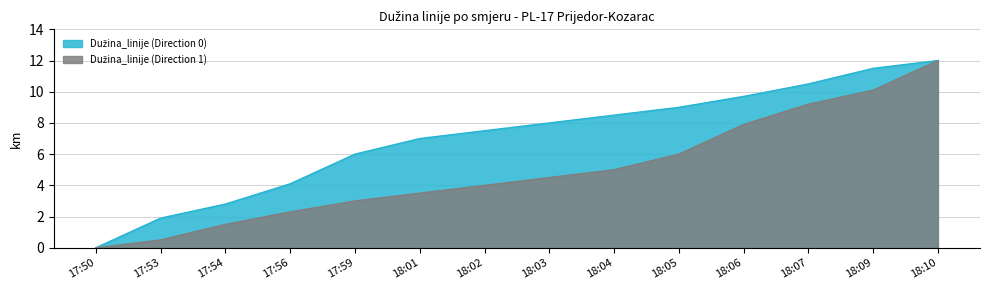

List the series in order of their peak value, lowest first.

Dužina_linije (Direction 0), Dužina_linije (Direction 1)